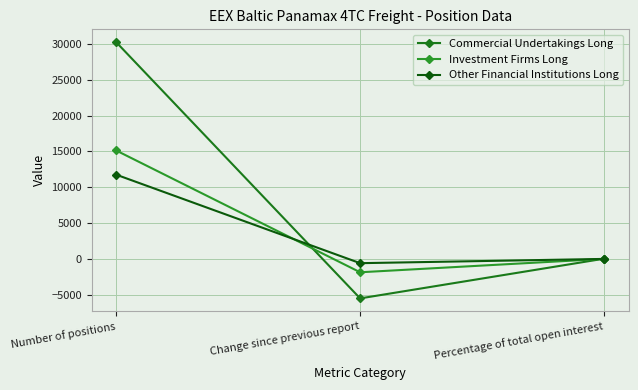

How many series are shown in this chart?

3